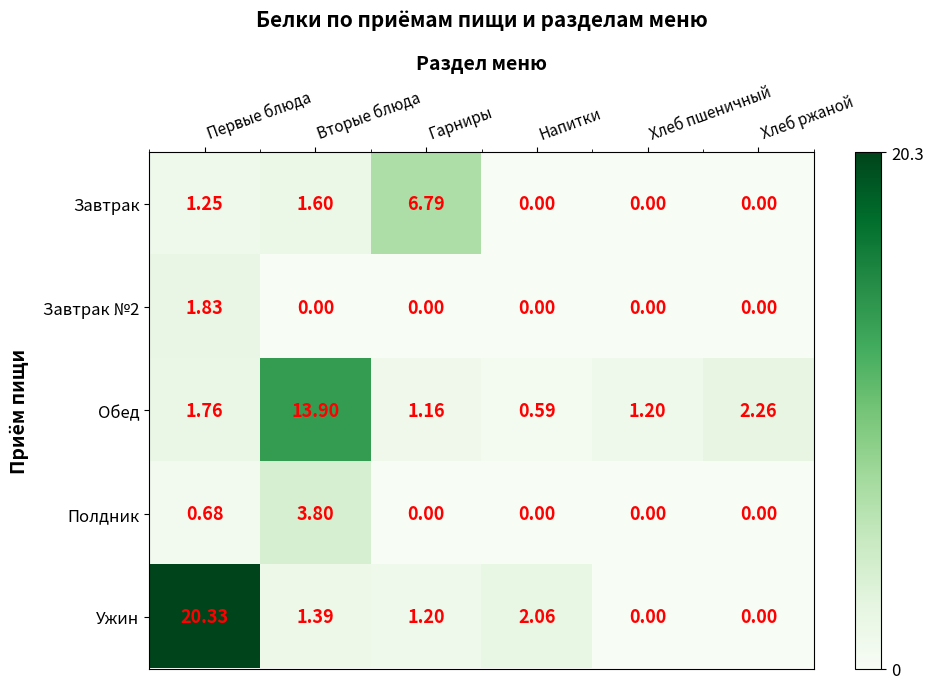

What is the greatest value displayed?

20.3